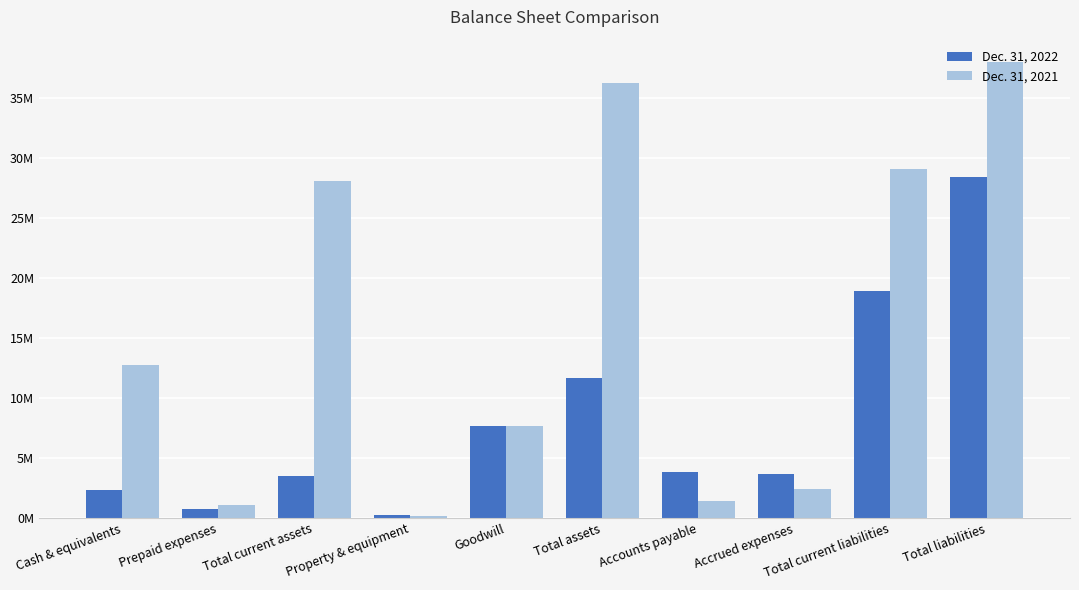

Does the chart contain stacked bars?

No